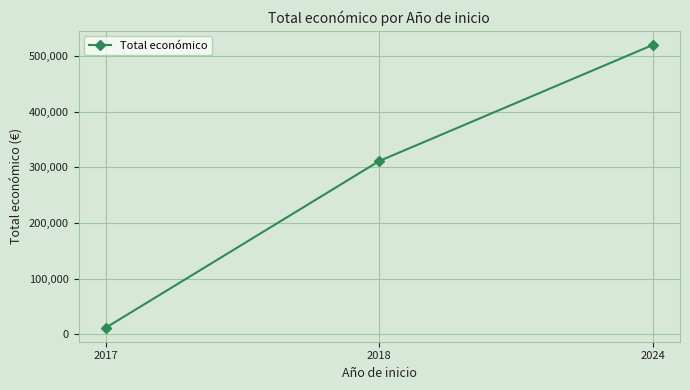

How many values are below 311553?

1